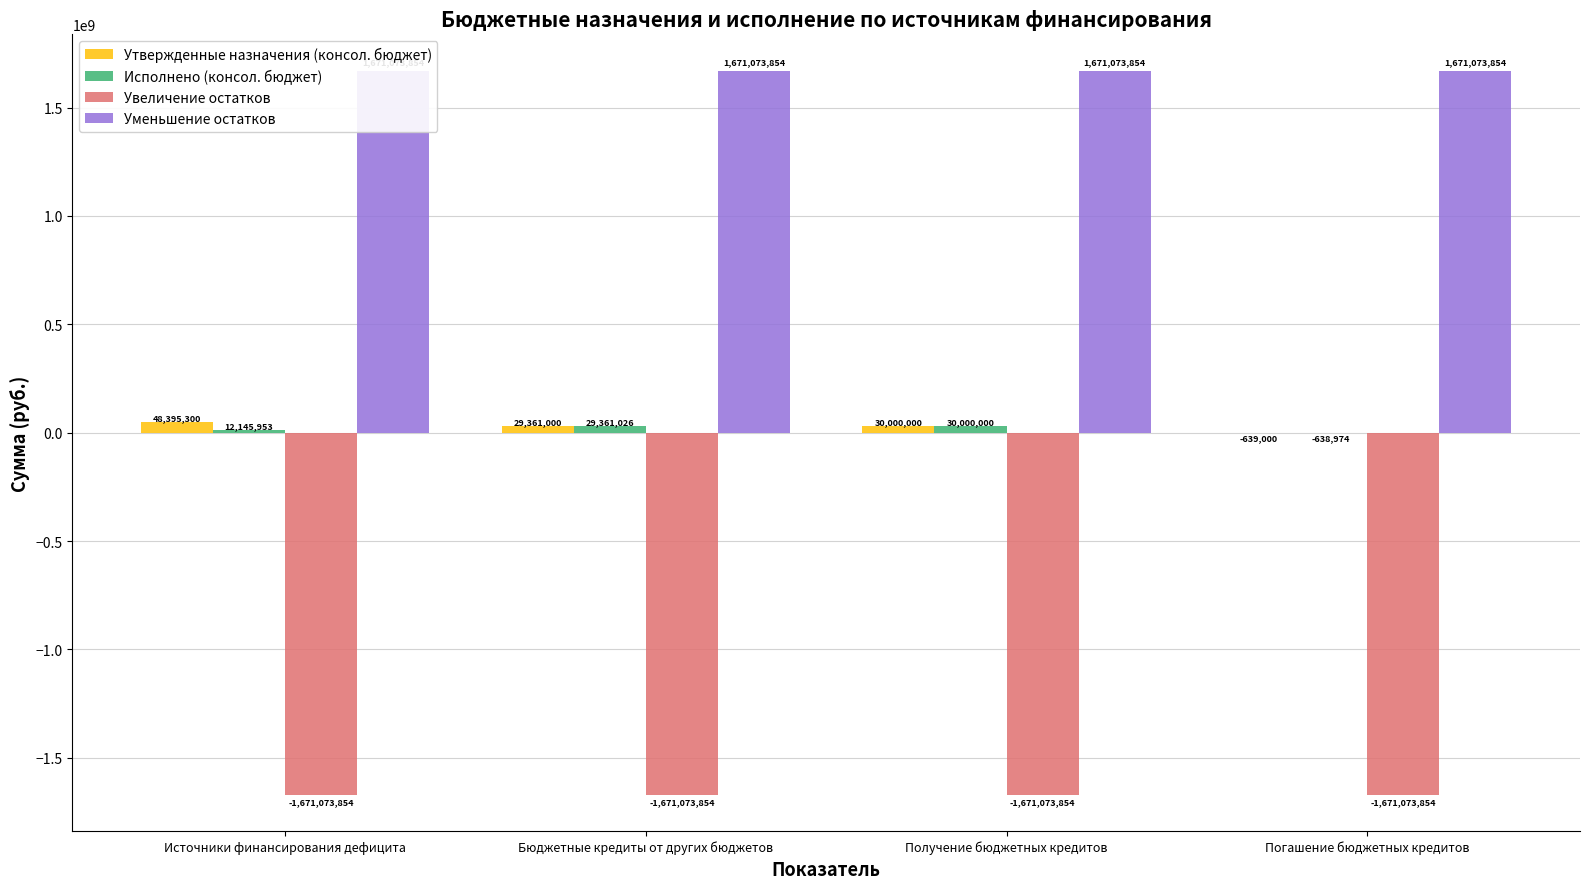

Where is Уменьшение остатков nearest to the value 1671073854?

Источники финансирования дефицита